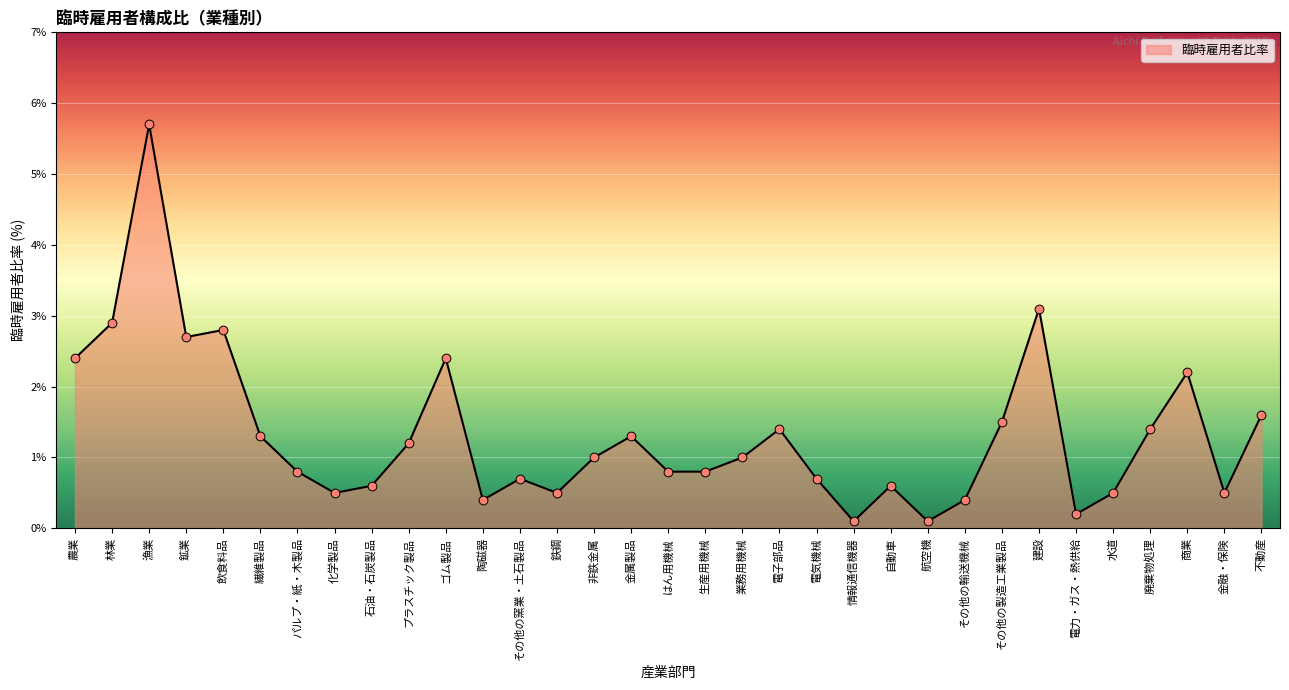

What is the change in value from 金属製品 to はん用機械?

-0.5